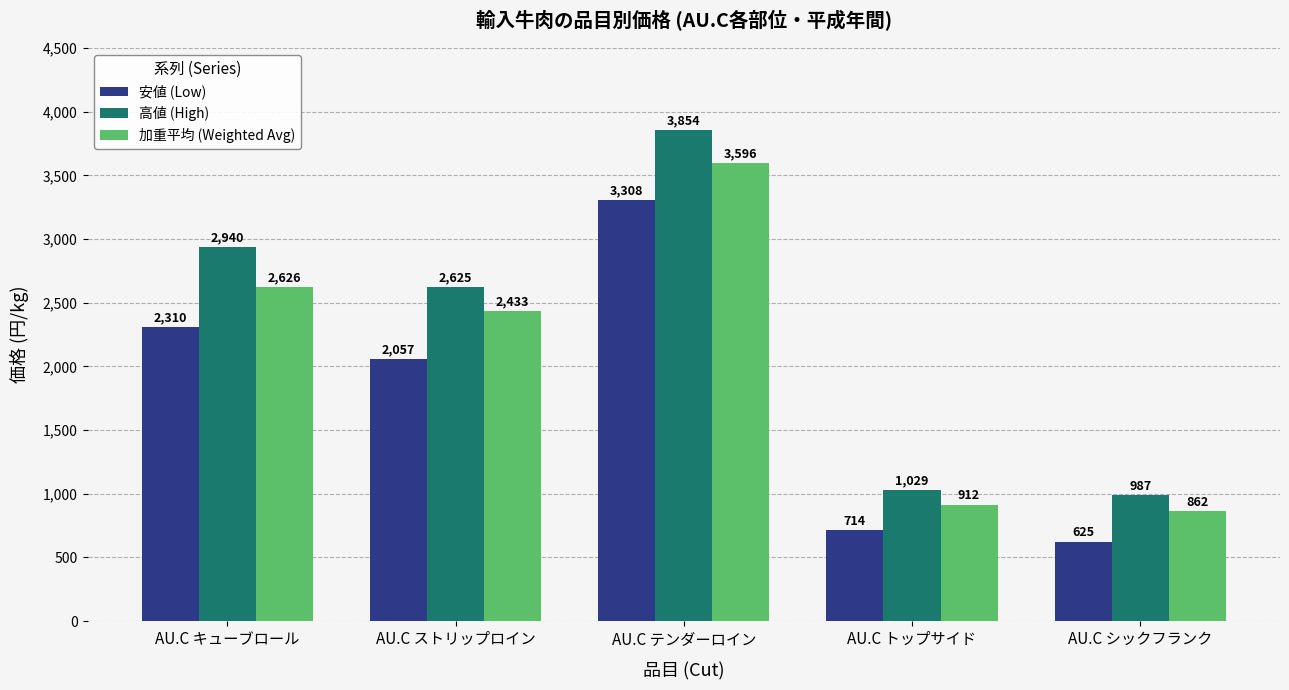

How many data points in 高値 (High) are less than 2625?

2